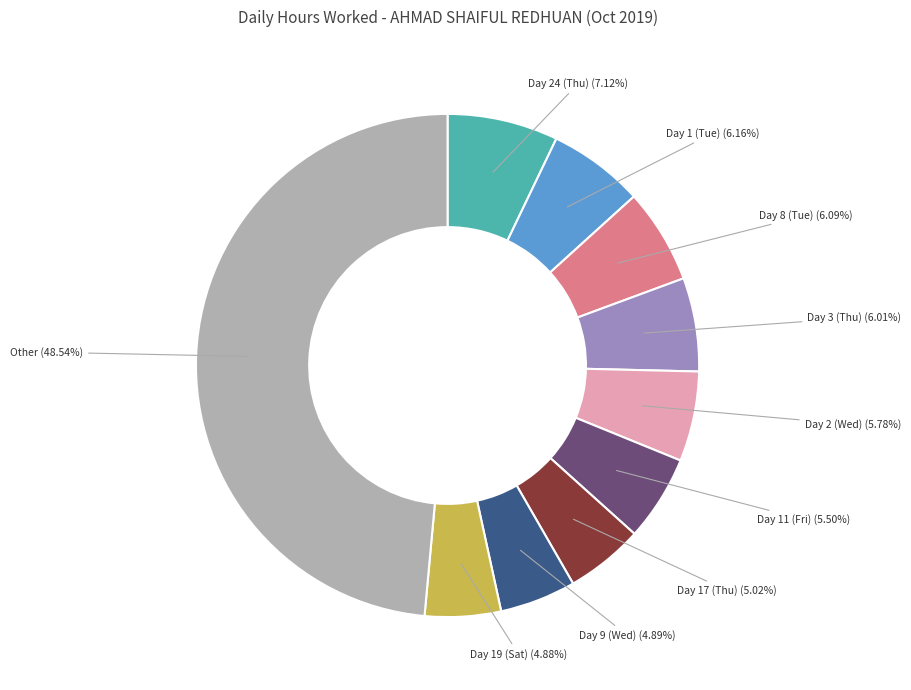

Between Day 11 (Fri) (5.50%) and Day 3 (Thu) (6.01%), which is larger?

Day 3 (Thu) (6.01%)